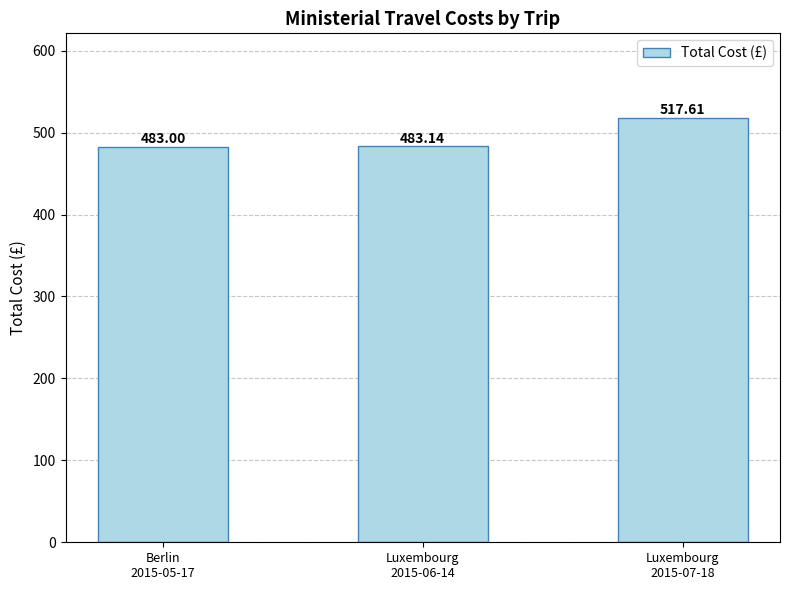

Which category has the lowest value across all series?

Berlin
2015-05-17